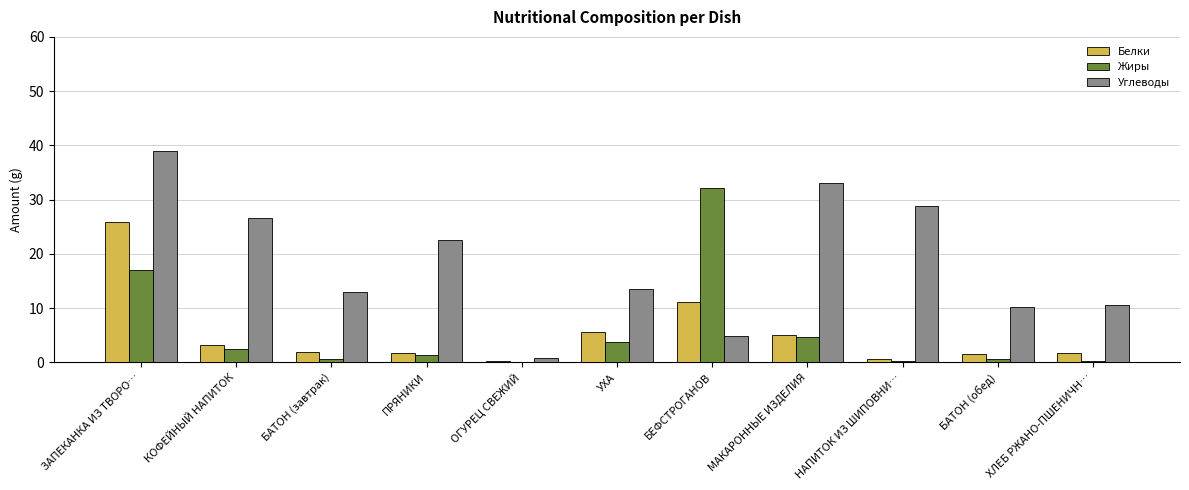

The Углеводы series shows 33.1 at МАКАРОННЫЕ ИЗДЕЛИЯ. True or false?

True